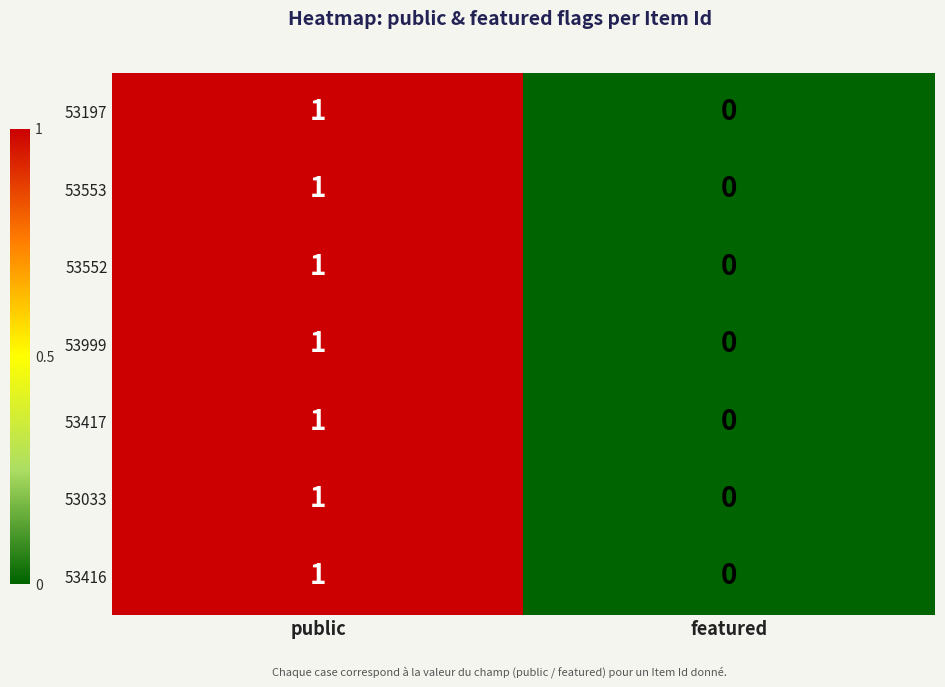

How many positive values does the 53033 series have?

1